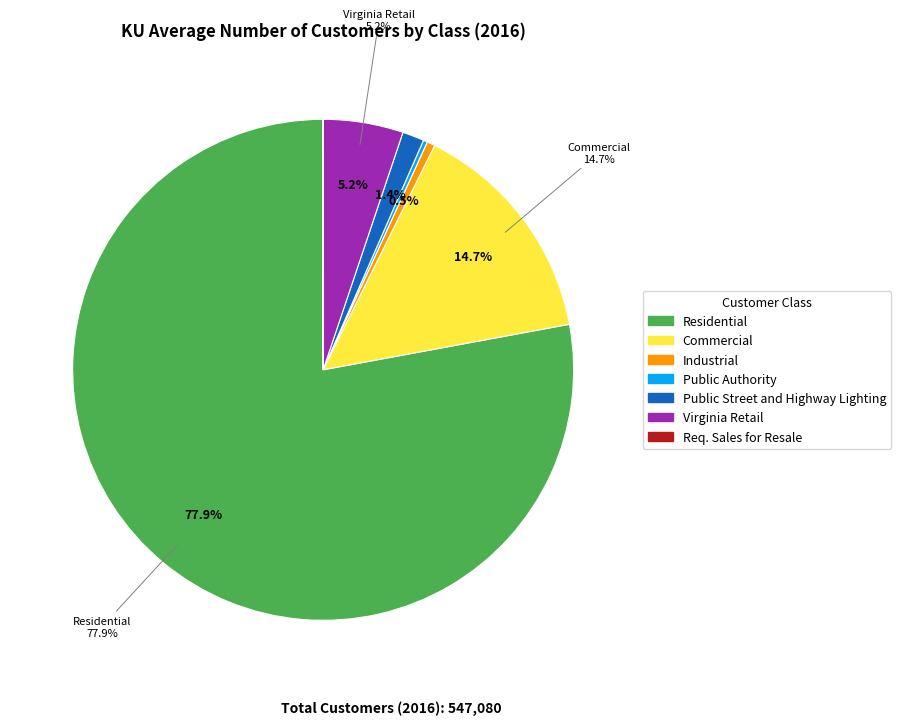

To the nearest percent, what percentage of the pie is Industrial?

1%